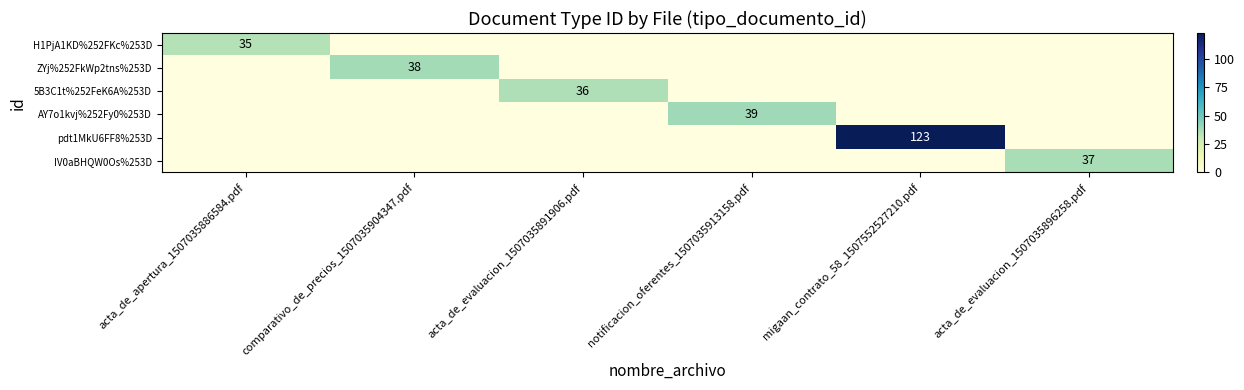

The value of ZYj%252FkWp2tns%253D at comparativo_de_precios_1507035904347.pdf is 38. True or false?

True